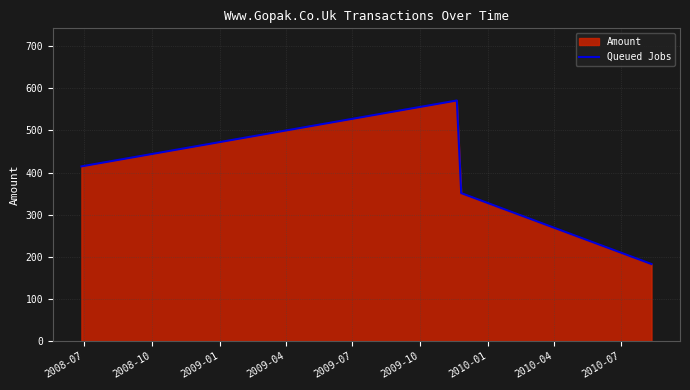

True or false: the data has more than 2 interior local peaks.

False